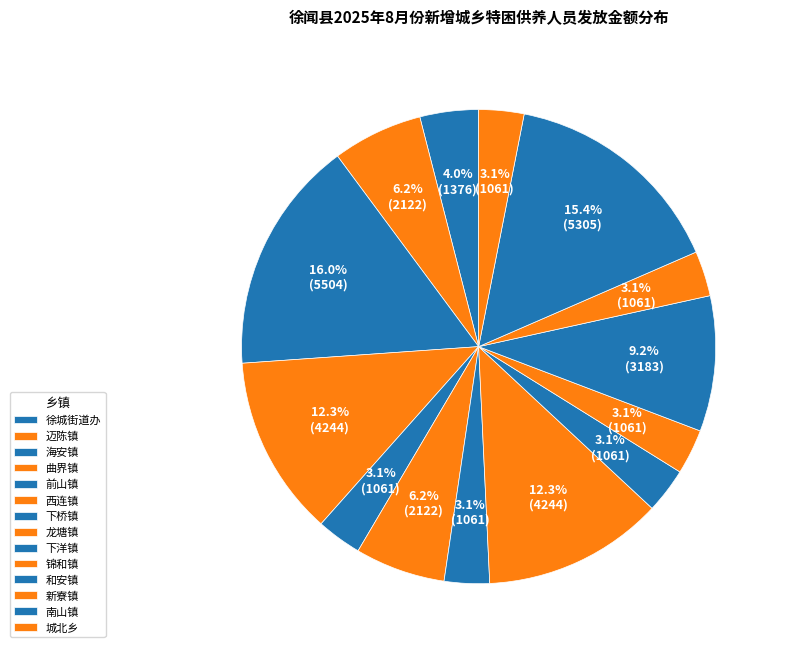

Between 城北乡 and 迈陈镇, which is larger?

迈陈镇